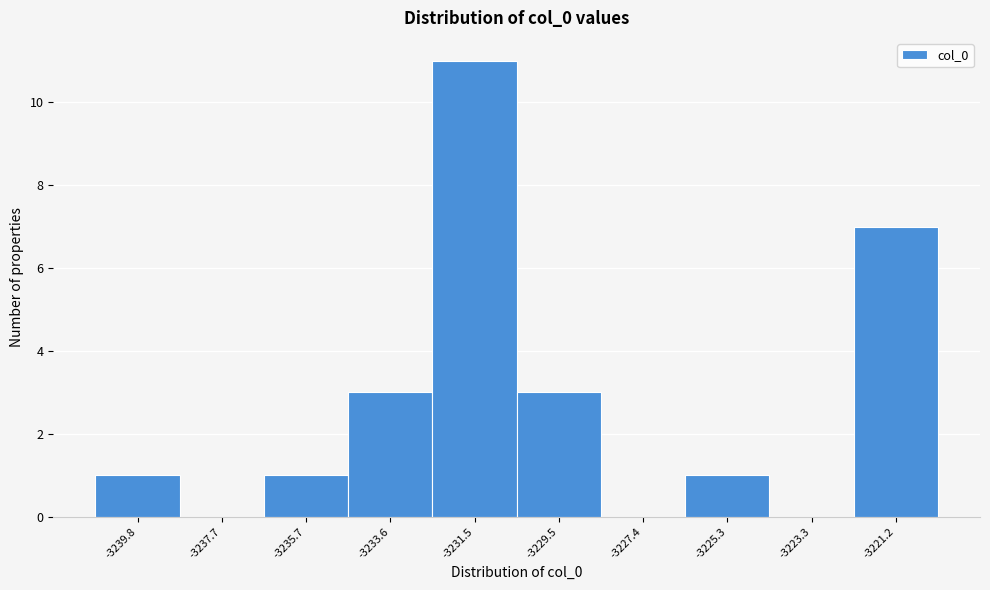

Reading right to left, what are all the values shown in this chart?

-3221.2=7	-3223.3=0	-3225.3=1	-3227.4=0	-3229.5=3	-3231.5=11	-3233.6=3	-3235.7=1	-3237.7=0	-3239.8=1